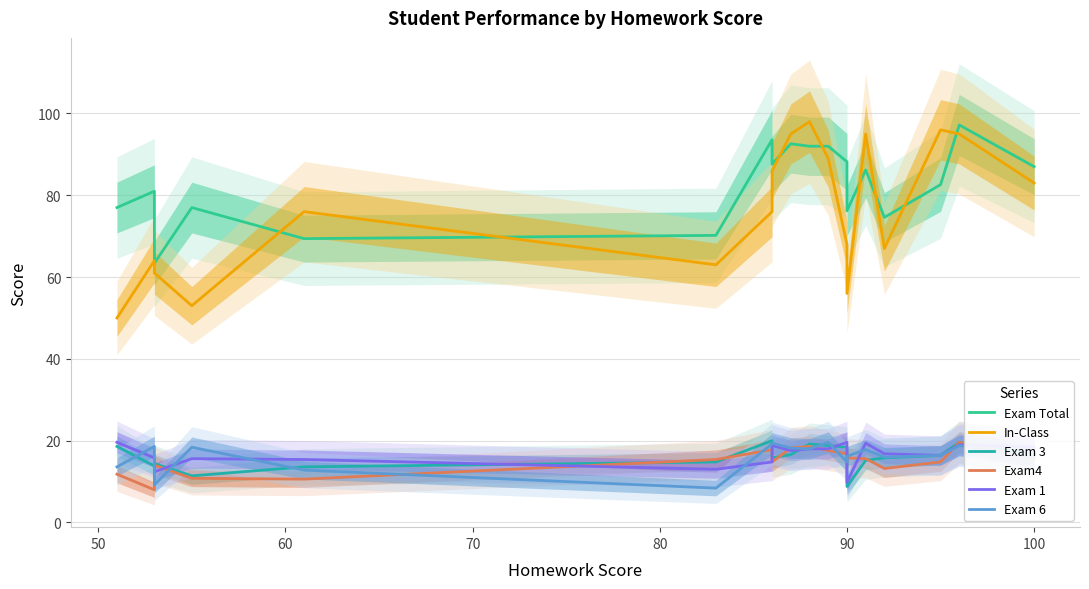

At how many categories does at least one series exceed 10?

18